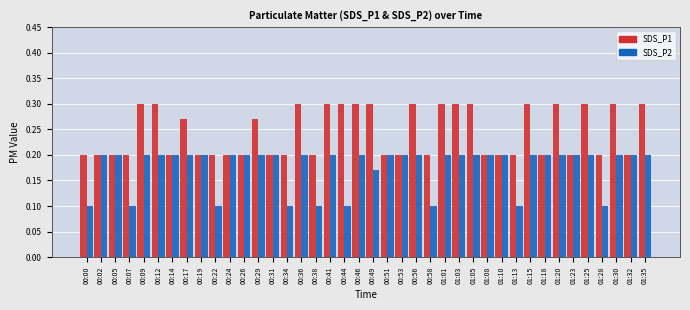

What is the sum of all SDS_P1 values?

9.7